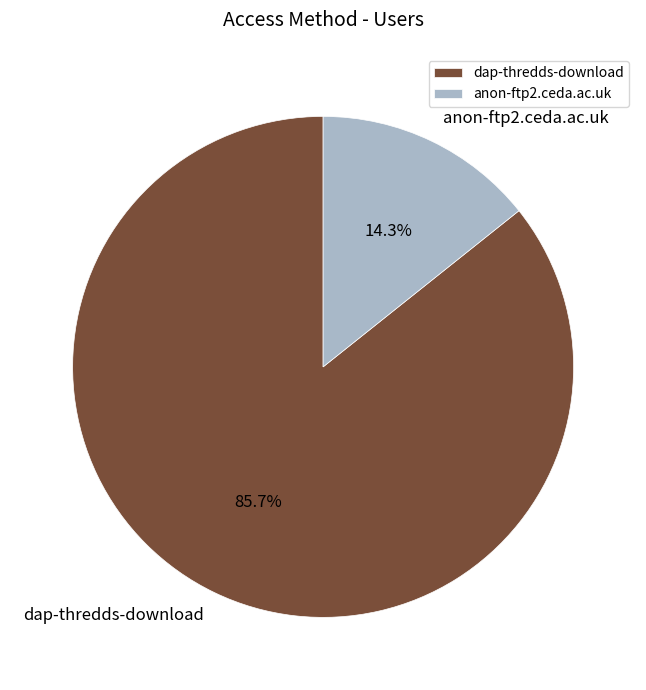

Count the number of slices in the pie.

2